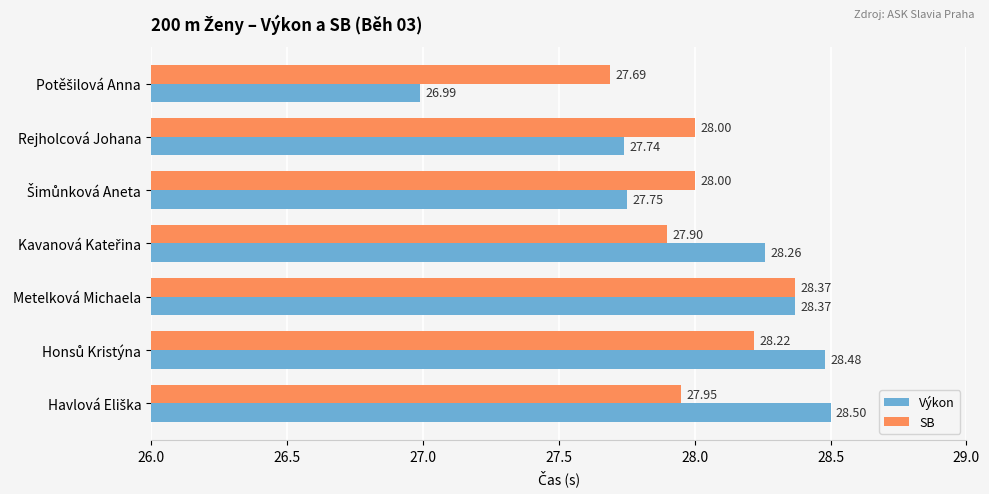

At how many categories does at least one series exceed 27?

7